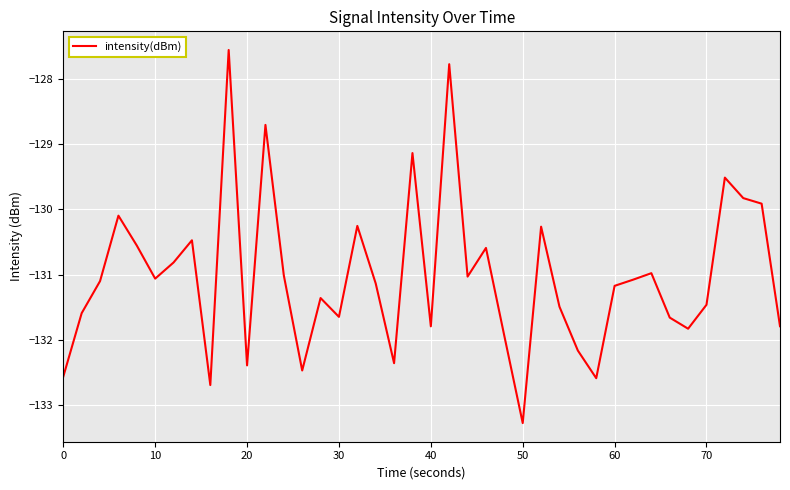

What is the minimum value shown in the chart?

-133.3